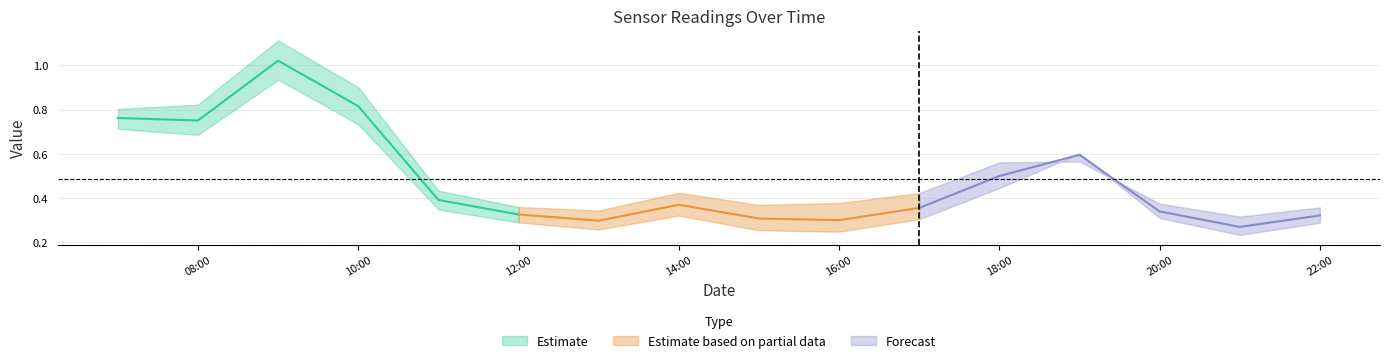

At how many categories does at least one series exceed 0?

16